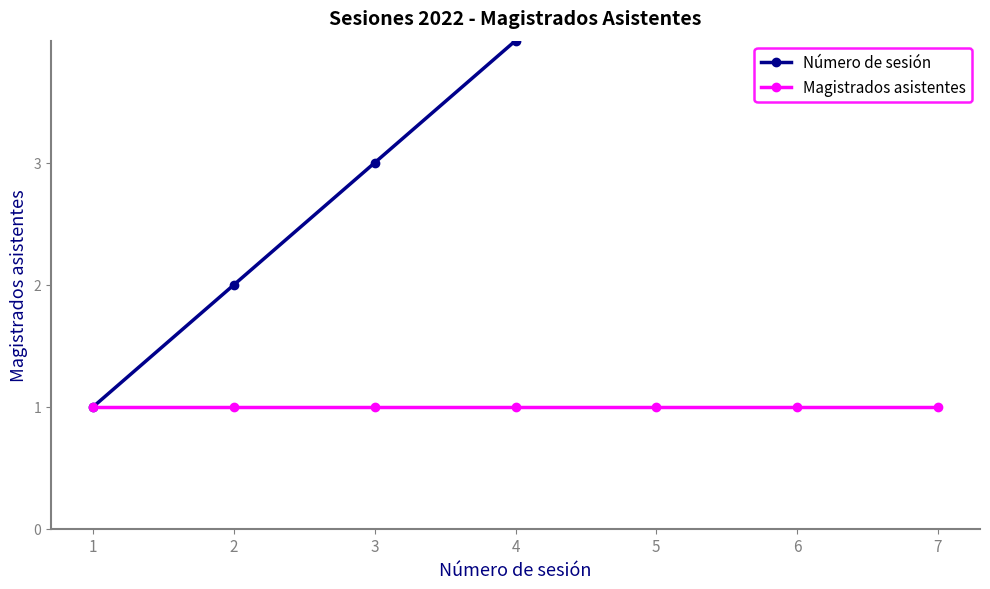

True or false: Magistrados asistentes and Número de sesión cross at least once.

False